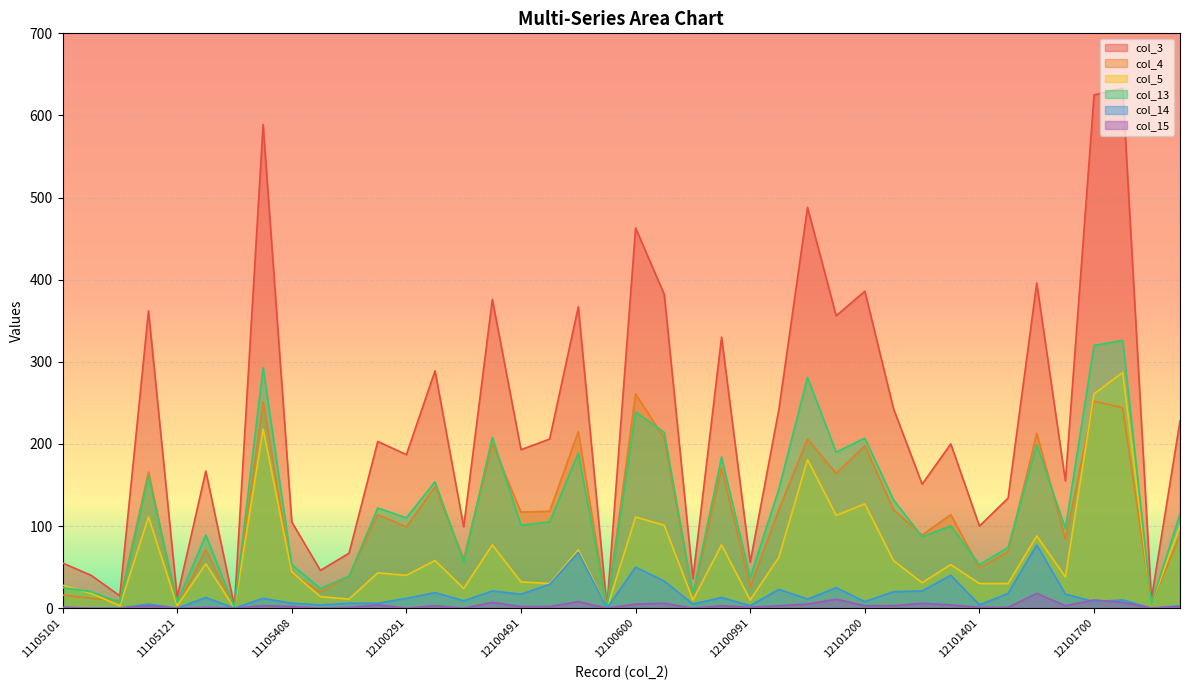

Where is col_3 nearest to the value 317?

12100899